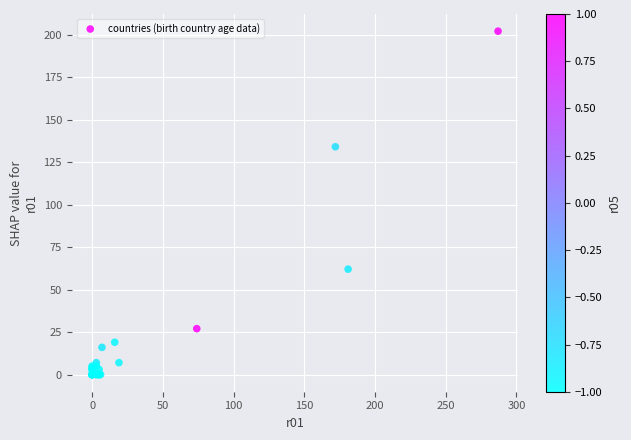

What Y value in the scatter plot is closest to 101?

134